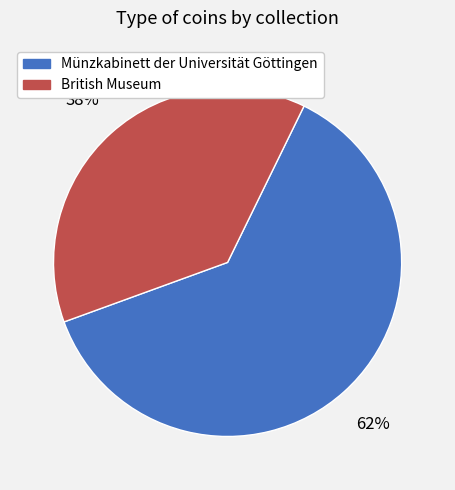

Is the sum of Münzkabinett der Universität Göttingen and British Museum greater than half?

Yes